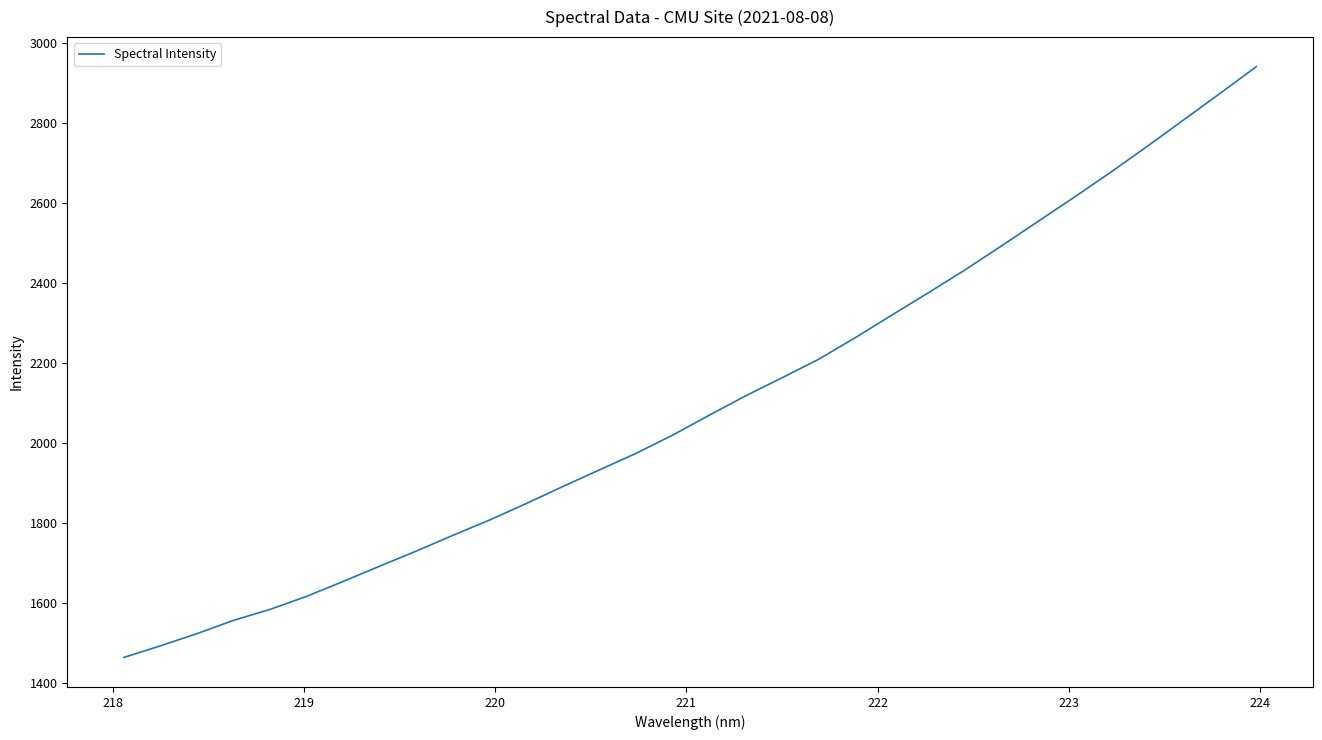

What is the maximum value shown in the chart?

2940.1